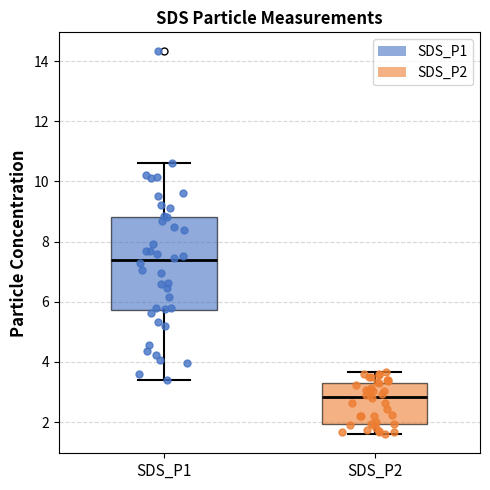

Which box has the highest median line?

SDS_P1